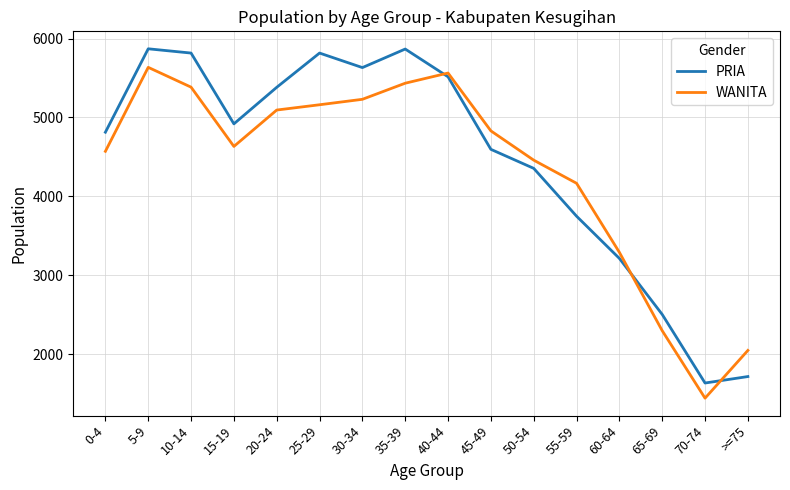

Where is the first local minimum for WANITA?

15-19